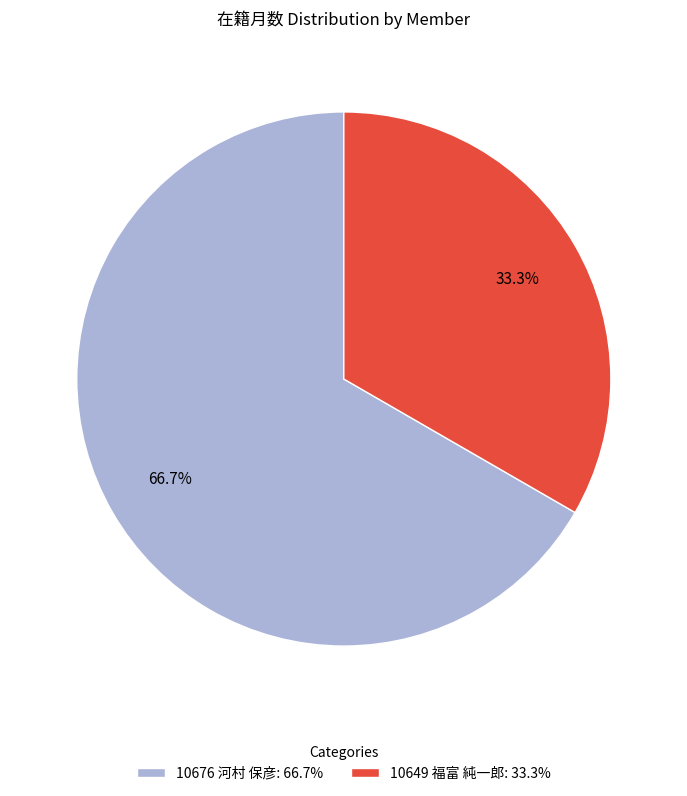

How many segments does this pie chart have?

2